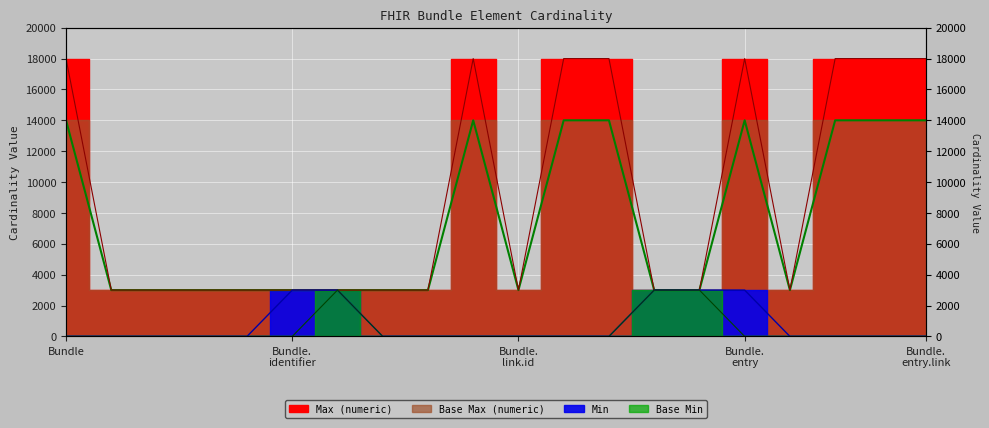

True or false: Base Max (numeric) and Max (numeric) intersect in this chart.

False